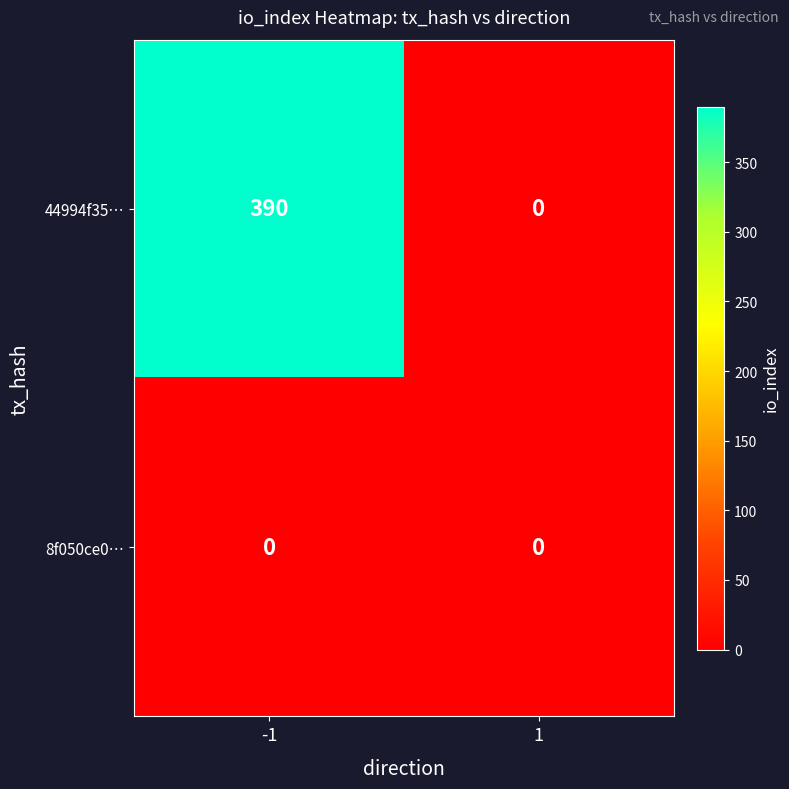

Reading left to right, transcribe all the data shown in this chart.

44994f35…: -1=390	1=0
8f050ce0…: -1=0	1=0